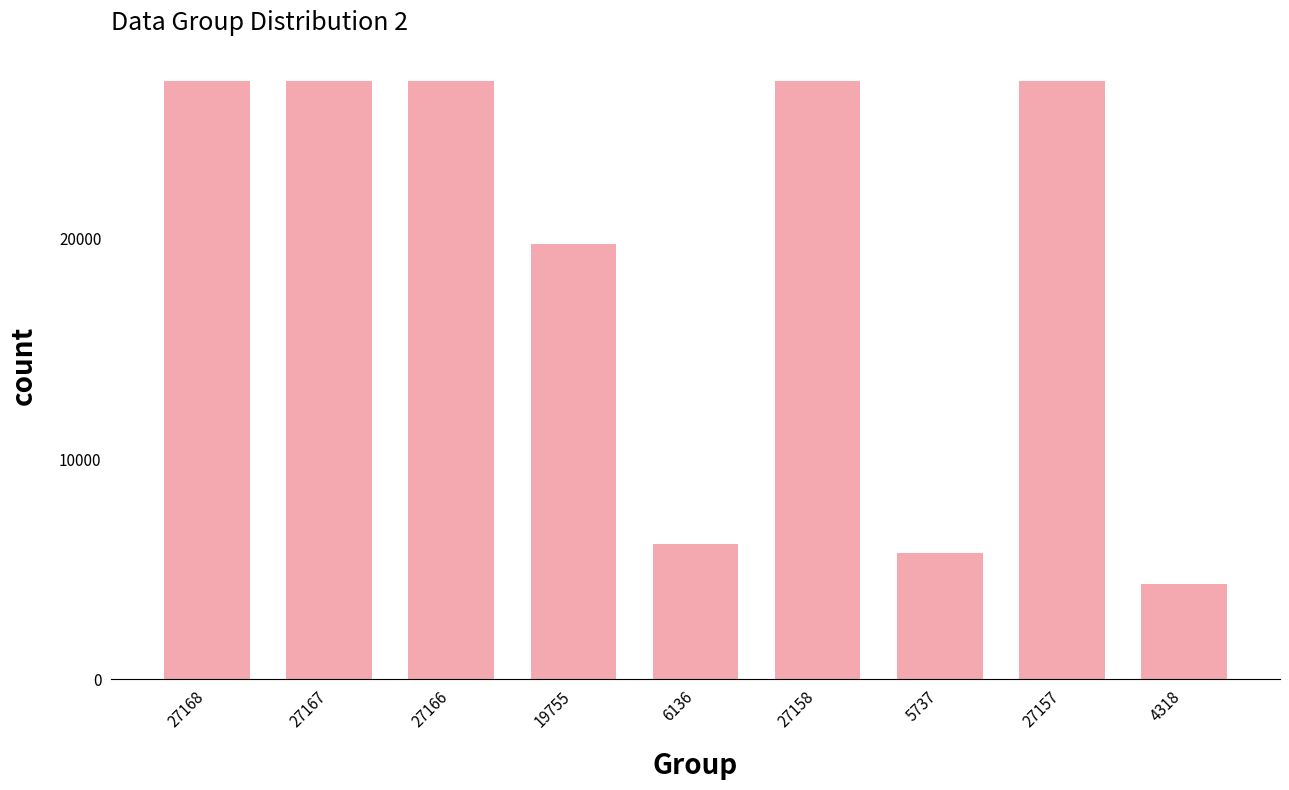

How many series are shown in this chart?

1